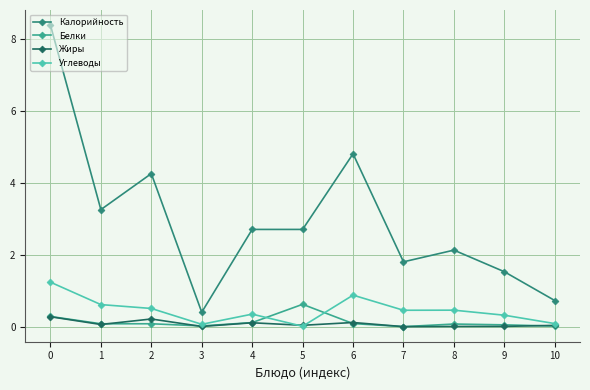

What is the difference between the second highest and minimum values in the Углеводы series?

0.9